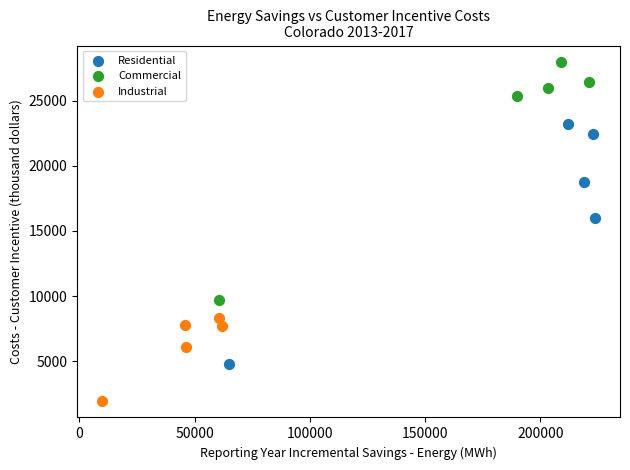

Which series has the widest spread of Y values?

Residential